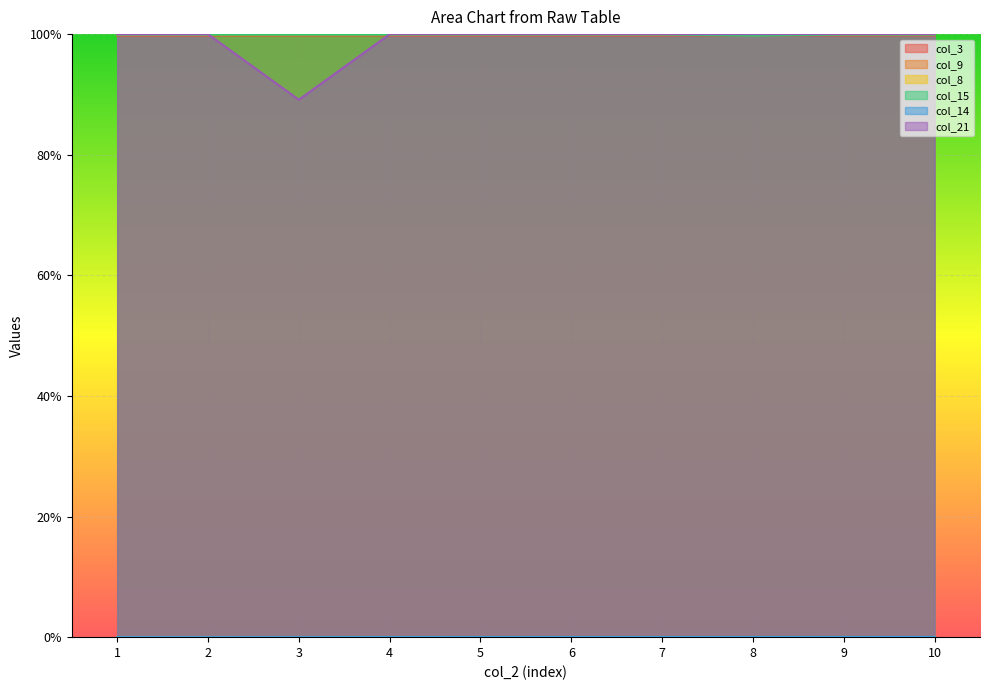

At which category is the sum across all series the highest?

10